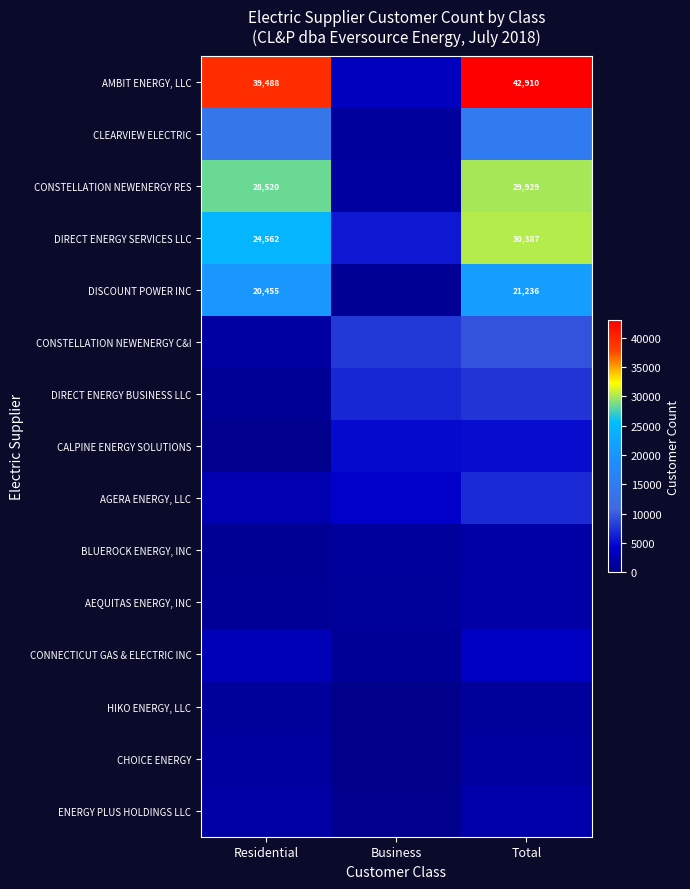

At how many categories does at least one series exceed 16153?

2